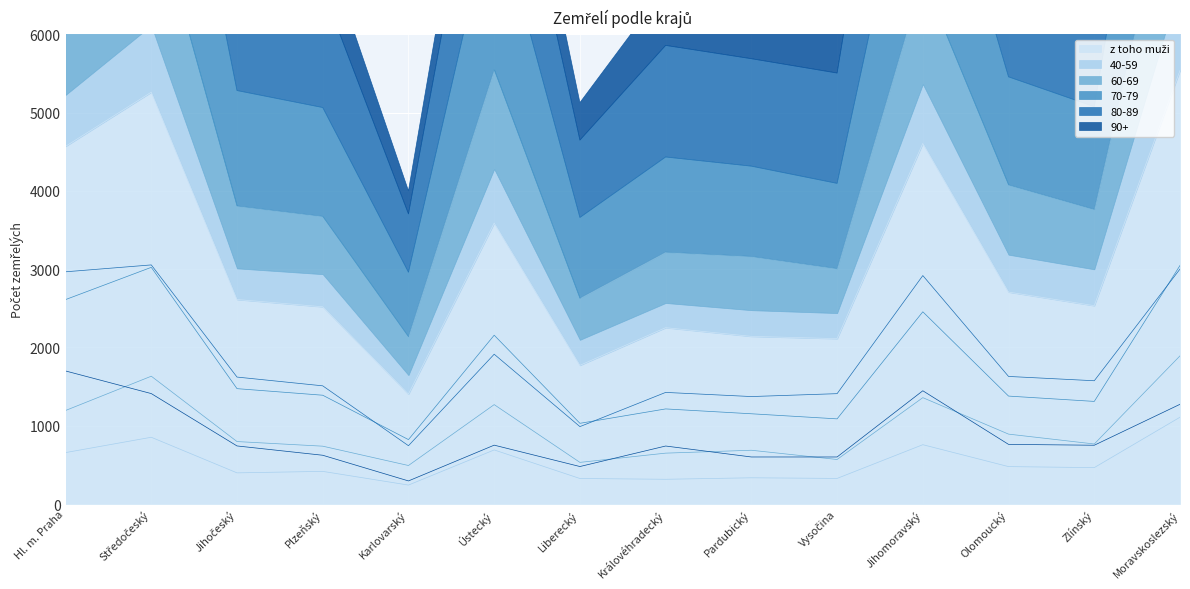

What is the difference between the maximum and second lowest values in the 70-79 series?

2017